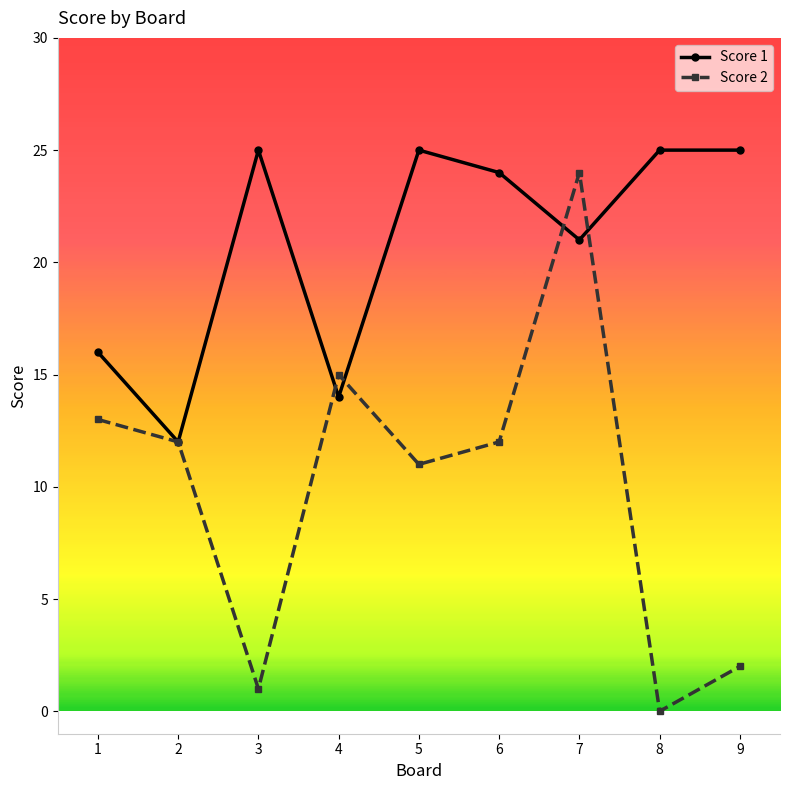

In Score 2, how many points are higher than both neighbors (excluding endpoints)?

2